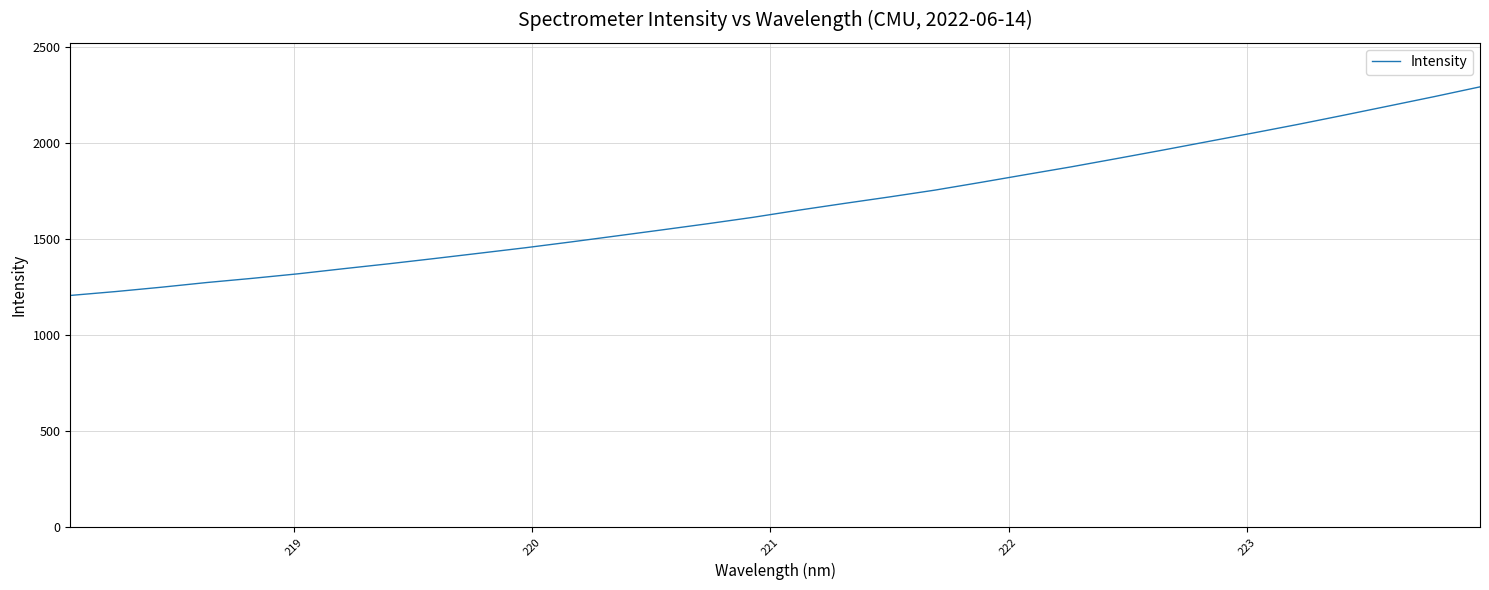

What is the difference between the maximum and minimum values?

1085.9